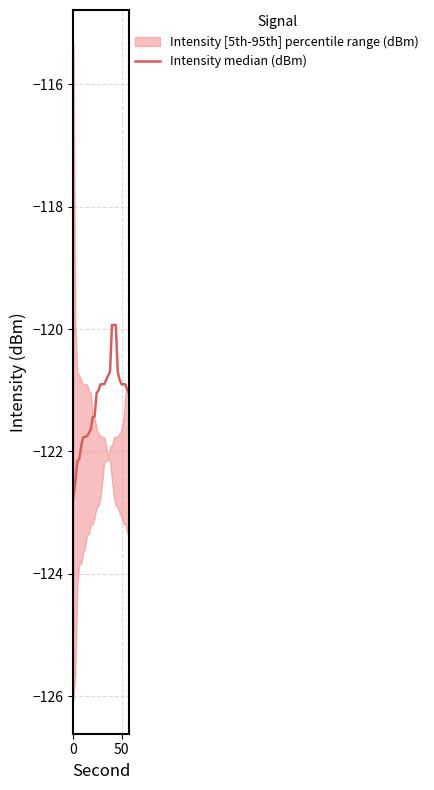

True or false: the data shows -34.0 at 15.

False